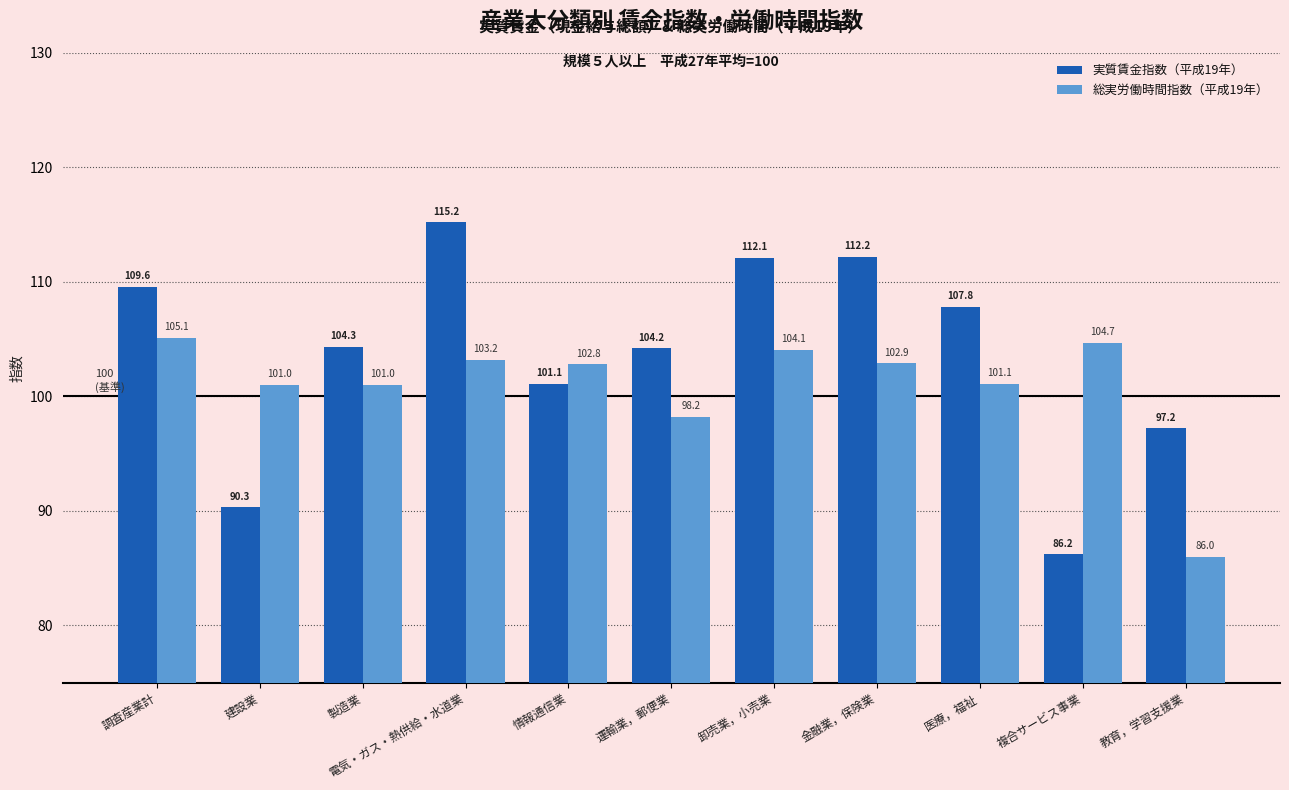

At which category is the sum across all series the highest?

電気・ガス・熱供給・水道業